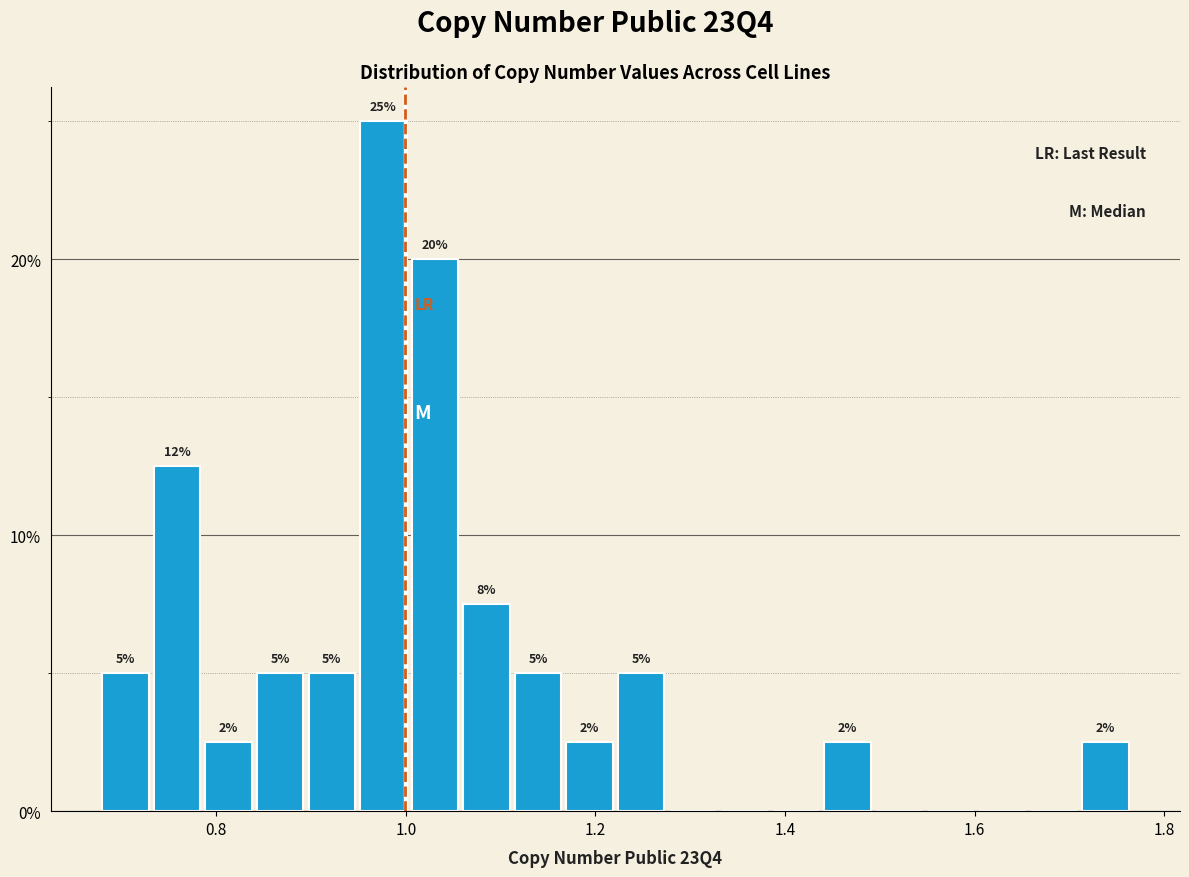

Read against the x-axis, roughly where is the centre of the tallest bar?

0.98